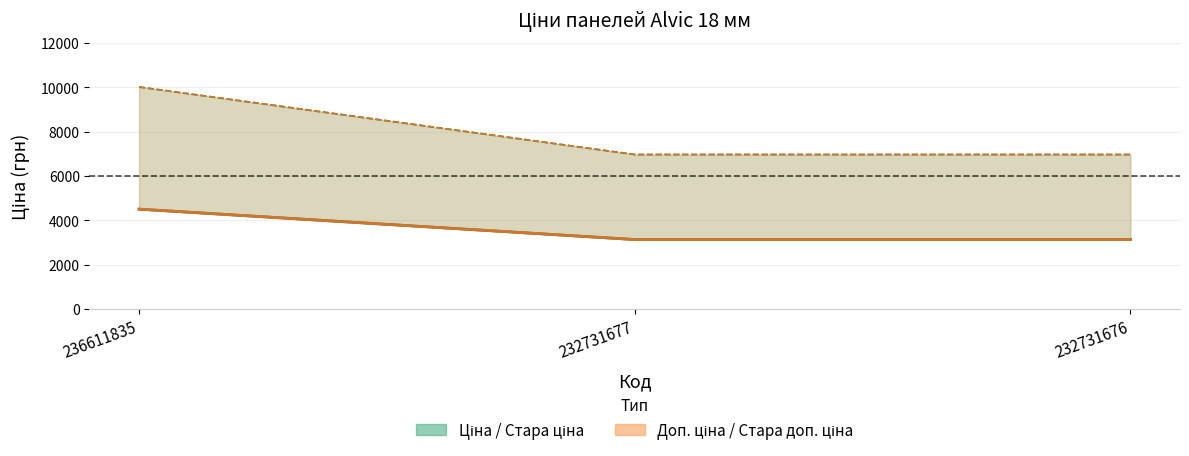

Rank the series by their average value, from highest to lowest.

Доп. ціна, Ціна